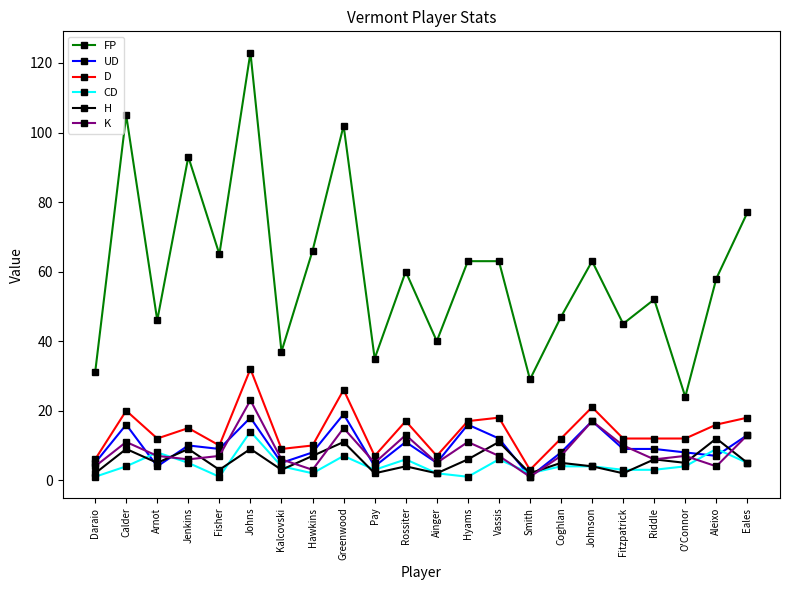

At which category is the sum across all series the highest?

Johns